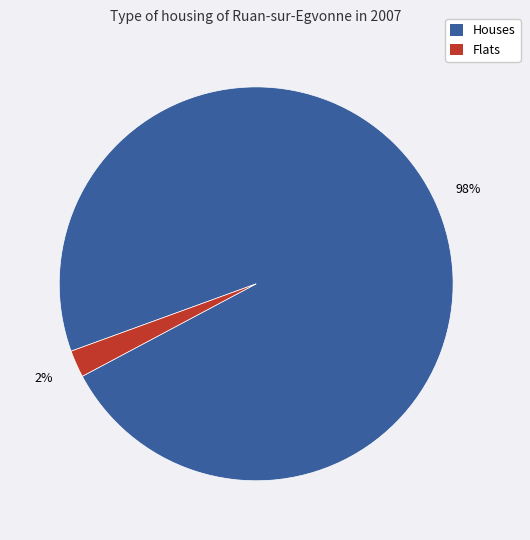

Between Flats and Houses, which is larger?

Houses